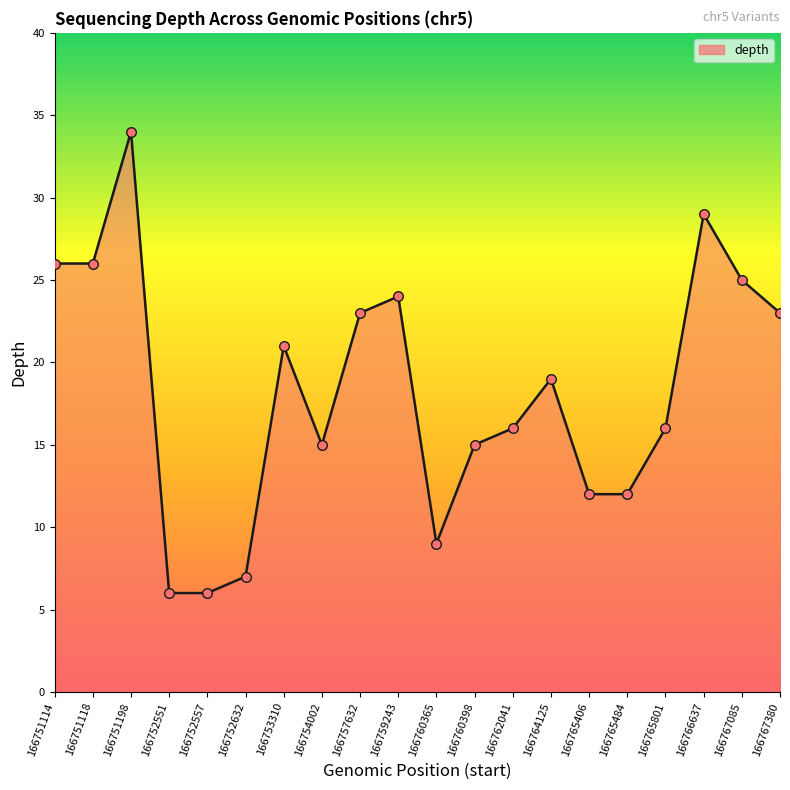

What is the change in value from 166753310 to 166765801?

-5